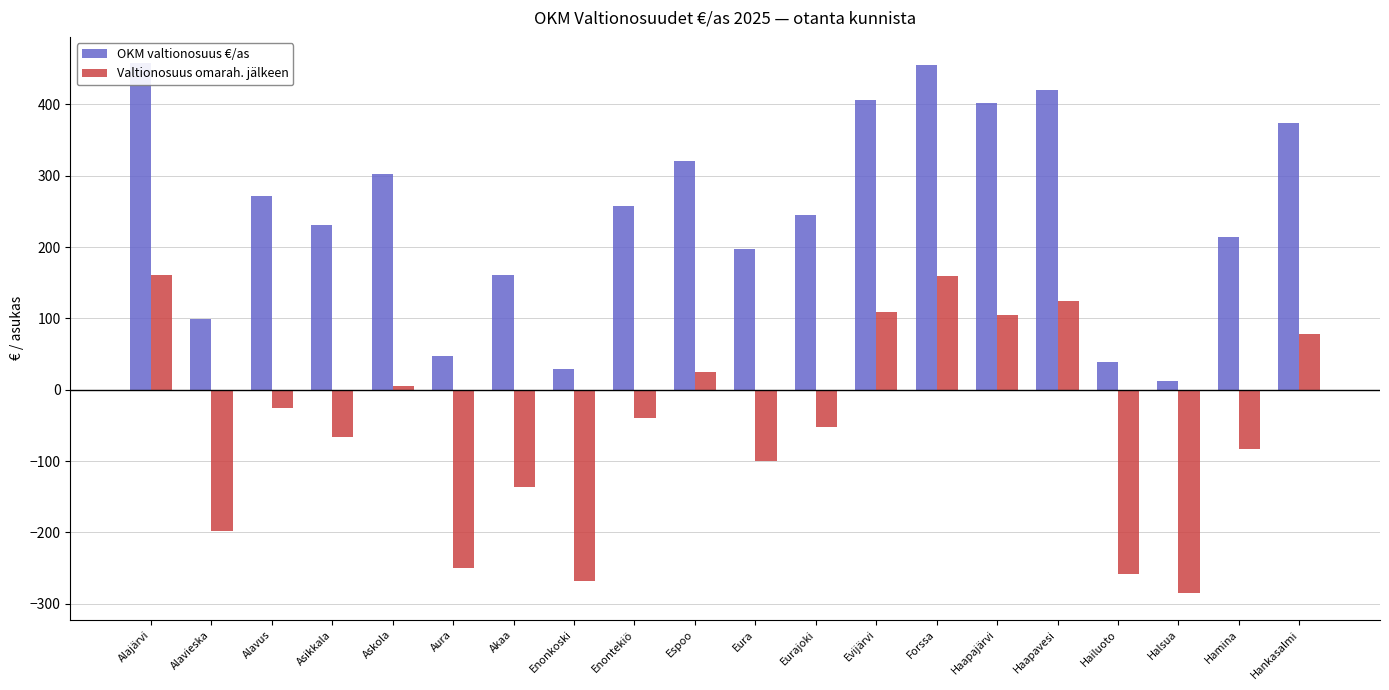

At which category is the sum across all series the highest?

Alajärvi